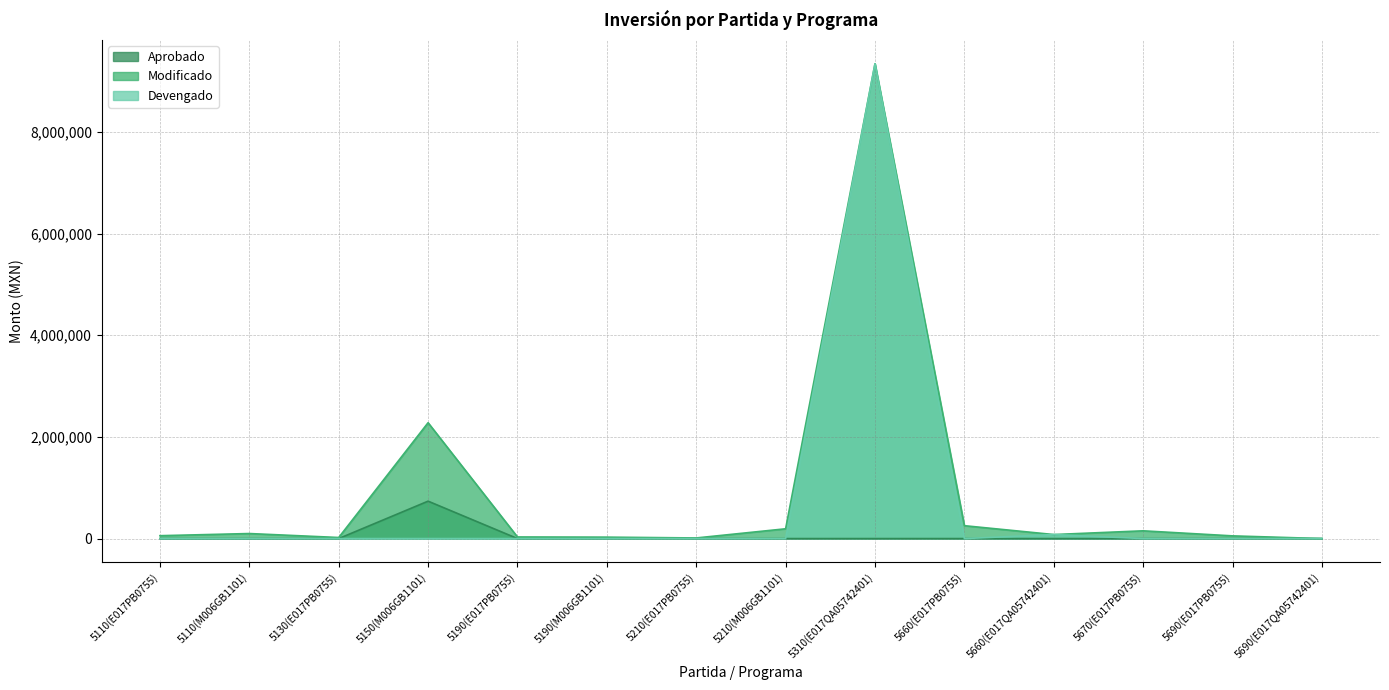

Reading right to left, extract all data points from this chart.

Aprobado: 5690(E017QA05742401)=0.0	5690(E017PB0755)=0.0	5670(E017PB0755)=0.0	5660(E017QA05742401)=0.0	5660(E017PB0755)=0.0	5310(E017QA05742401)=0.0	5210(M006GB1101)=0.0	5210(E017PB0755)=0.0	5190(M006GB1101)=0.0	5190(E017PB0755)=0.0	5150(M006GB1101)=736000.0	5130(E017PB0755)=0.0	5110(M006GB1101)=0.0	5110(E017PB0755)=0.0
Modificado: 5690(E017QA05742401)=0.0	5690(E017PB0755)=53000.0	5670(E017PB0755)=152383.7	5660(E017QA05742401)=79166.6	5660(E017PB0755)=253346.2	5310(E017QA05742401)=9343037.2	5210(M006GB1101)=192400.0	5210(E017PB0755)=12000.0	5190(M006GB1101)=28000.0	5190(E017PB0755)=31500.0	5150(M006GB1101)=2279664.4	5130(E017PB0755)=20800.0	5110(M006GB1101)=99000.0	5110(E017PB0755)=56616.5
Devengado: 5690(E017QA05742401)=0.0	5690(E017PB0755)=0.0	5670(E017PB0755)=0.0	5660(E017QA05742401)=79166.6	5660(E017PB0755)=0.0	5310(E017QA05742401)=9343037.2	5210(M006GB1101)=0.0	5210(E017PB0755)=0.0	5190(M006GB1101)=0.0	5190(E017PB0755)=0.0	5150(M006GB1101)=0.0	5130(E017PB0755)=0.0	5110(M006GB1101)=0.0	5110(E017PB0755)=0.0